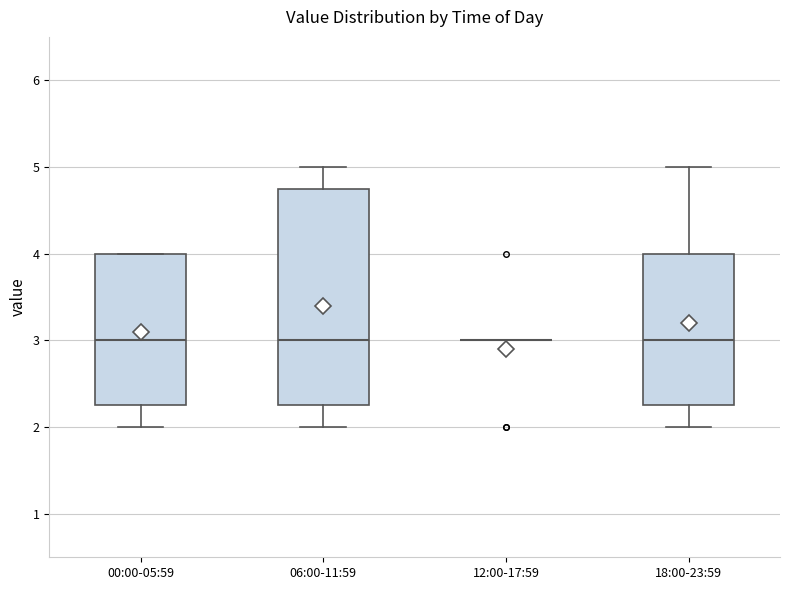

Reading left to right, transcribe this box plot: for each box, give where its median line is, the range the box spans, and where its two whiskers end, as read against the y-axis. The values are not printed on the chart, so give them approximately, as read against the axis.

00:00-05:59: median 3.0, box 2.3 to 4.0, whiskers 2.0 to 4.0
06:00-11:59: median 3.0, box 2.3 to 4.8, whiskers 2.0 to 5.0
12:00-17:59: box collapsed to a line at 3.0, whiskers 3.0 to 3.0
18:00-23:59: median 3.0, box 2.3 to 4.0, whiskers 2.0 to 5.0